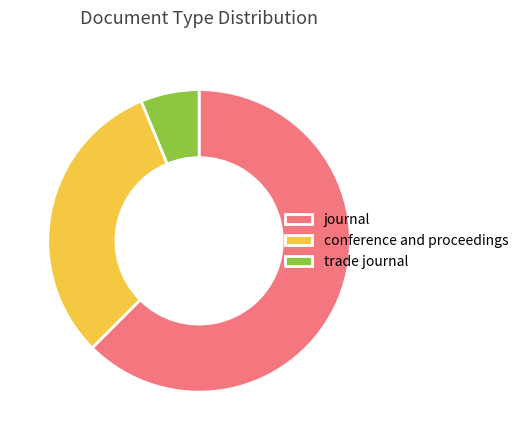

The conference and proceedings slice represents 39% of the pie. True or false?

False